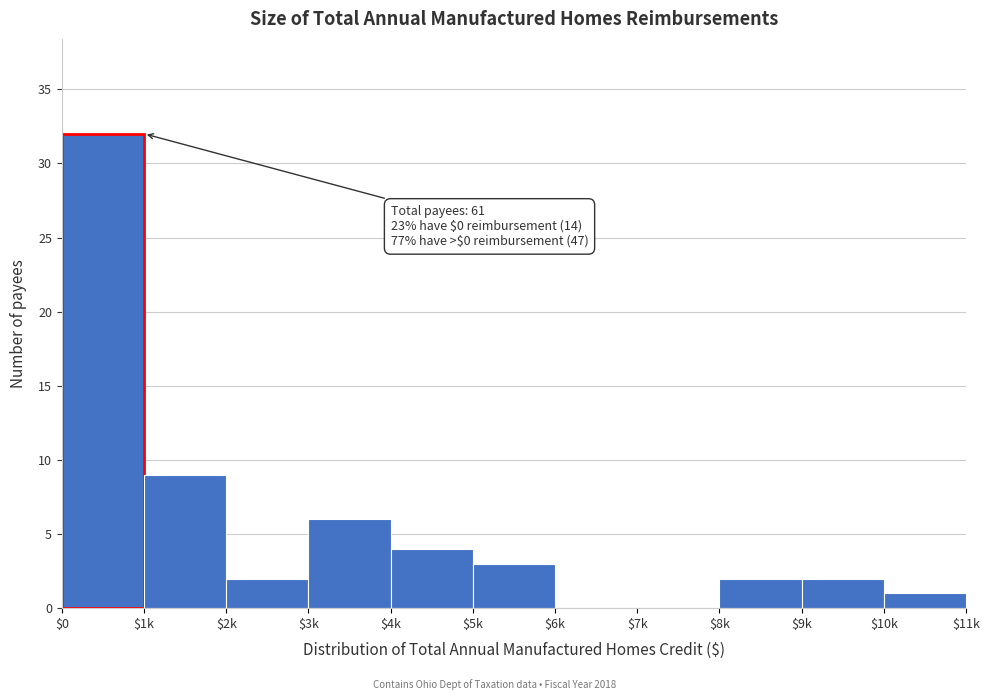

Is it true that the value at $10k is 1?

True